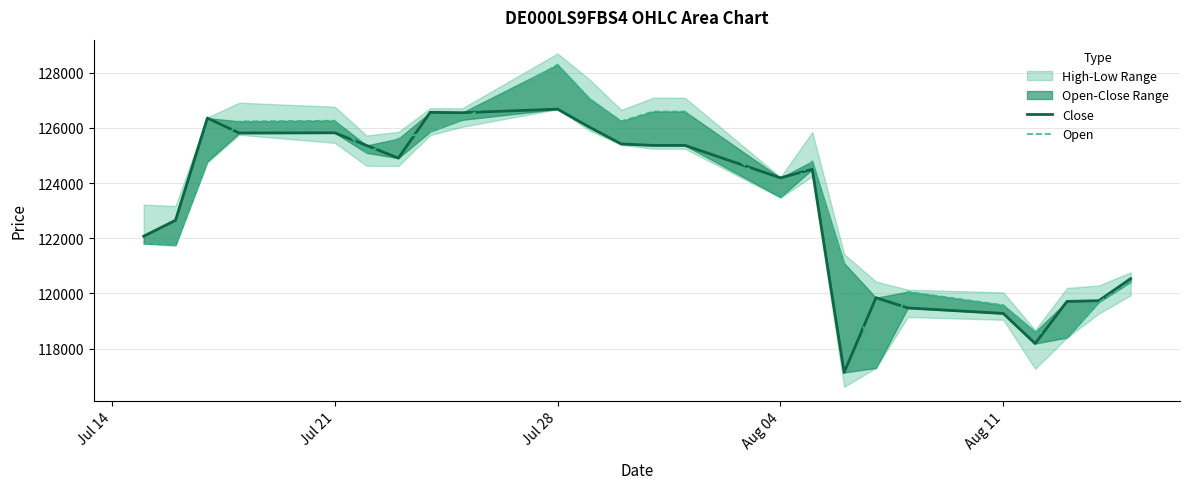

True or false: Close has more than 0 points higher than both neighbors.

True